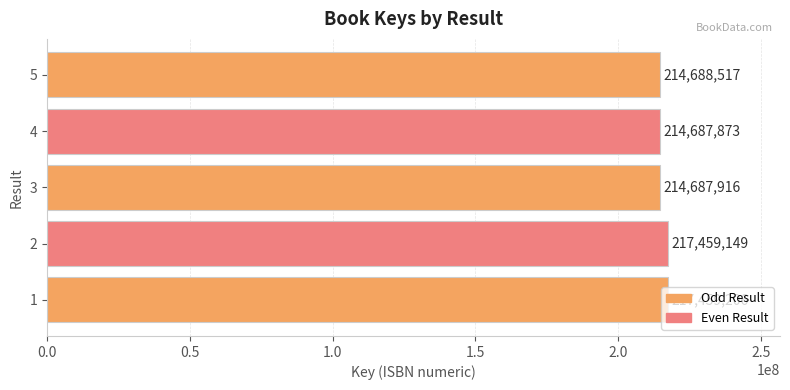

The chart shows a value of 214687873 at 4. True or false?

True